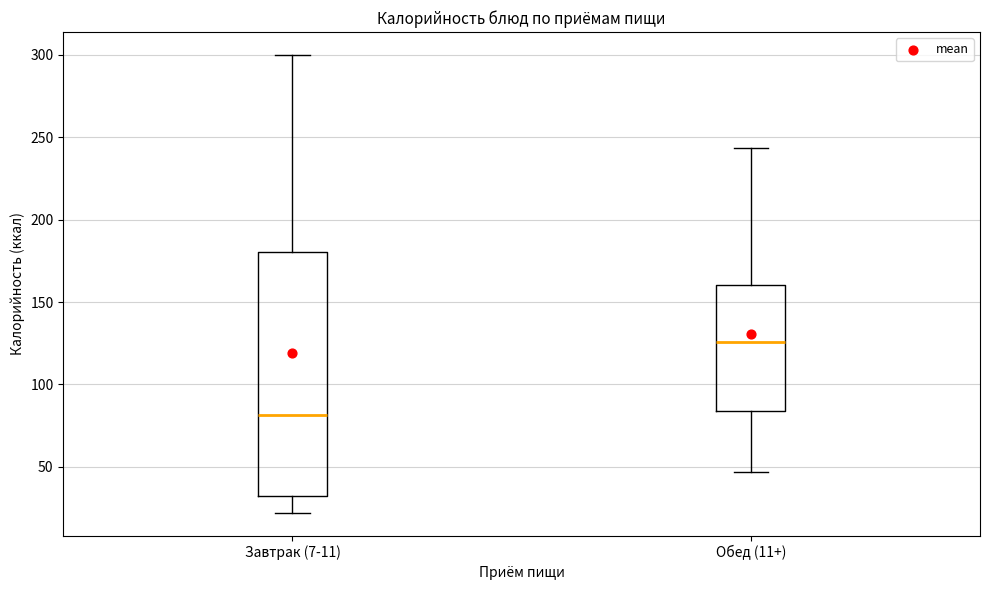

Where does the upper whisker of the box for Обед (11+) end on the y-axis? The values are not printed on the chart, so give them approximately, as read against the axis.

245